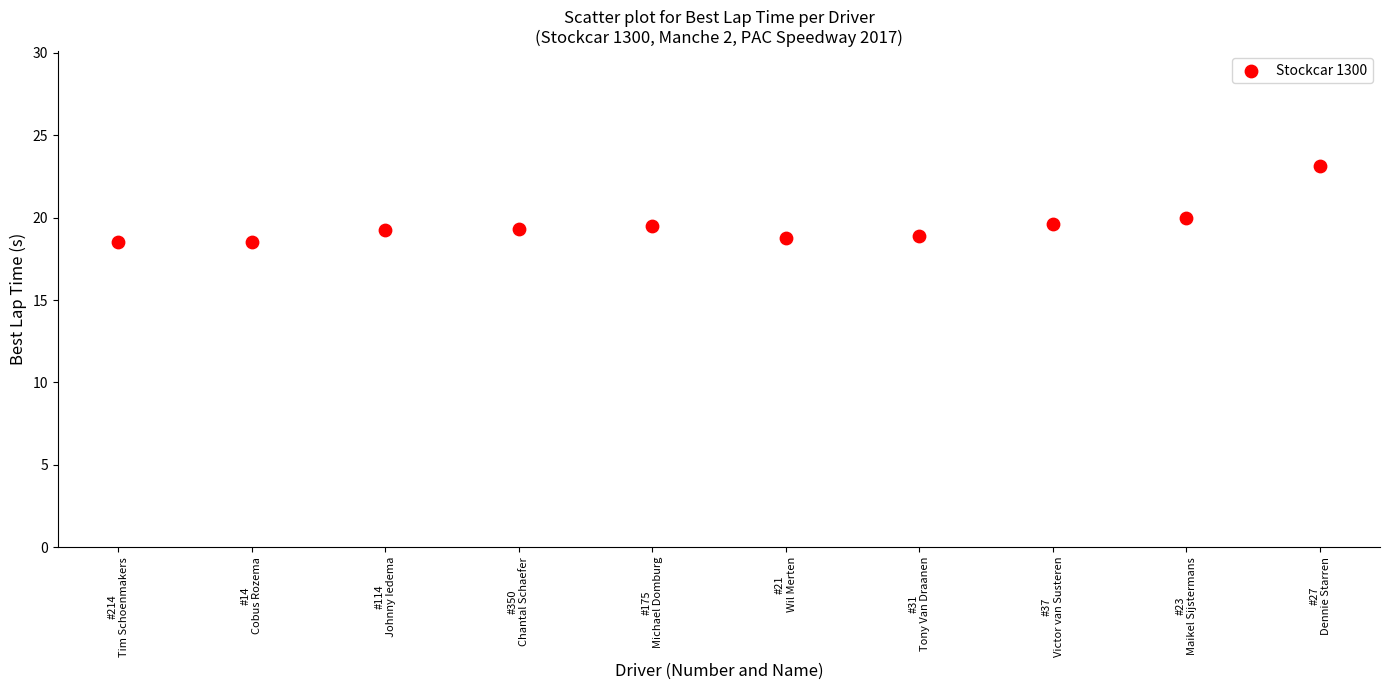

What is the range of Y values (max minus min)?

4.6